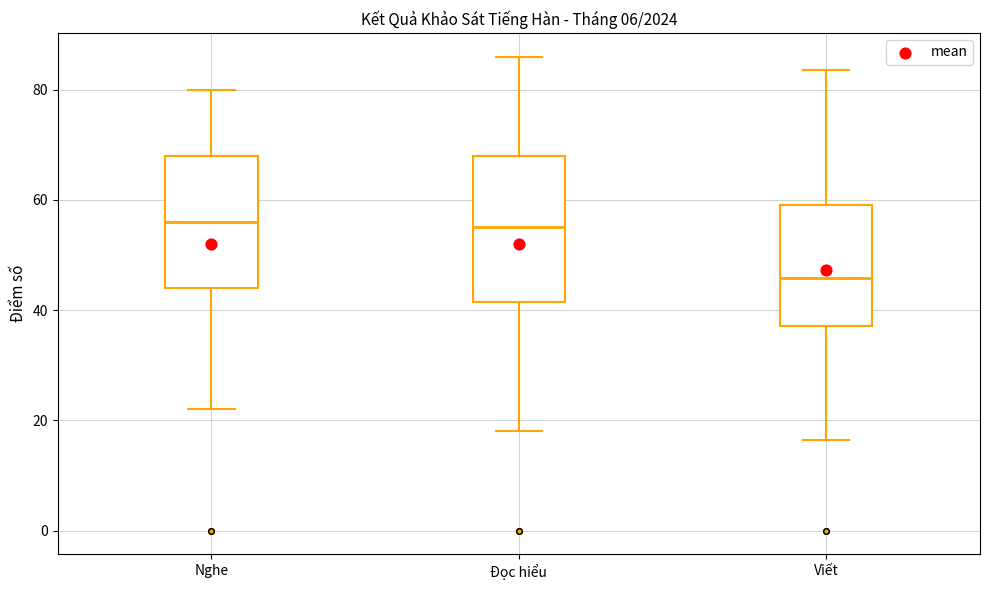

Where is the upper edge of the box for Đọc hiểu on the y-axis? The values are not printed on the chart, so give them approximately, as read against the axis.

68